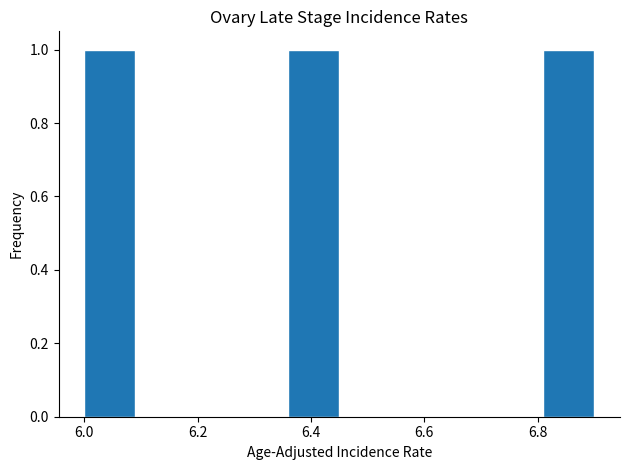

Reading left to right, transcribe this chart: for each bar, give the range it covers on the x-axis and its height. Neither the bar edges nor the heights are printed on the chart, so give them approximately, as read against the axes.

6.00 to 6.09: 1
6.09 to 6.18: 0
6.18 to 6.27: 0
6.27 to 6.36: 0
6.36 to 6.45: 1
6.45 to 6.54: 0
6.54 to 6.63: 0
6.63 to 6.72: 0
6.72 to 6.81: 0
6.81 to 6.90: 1